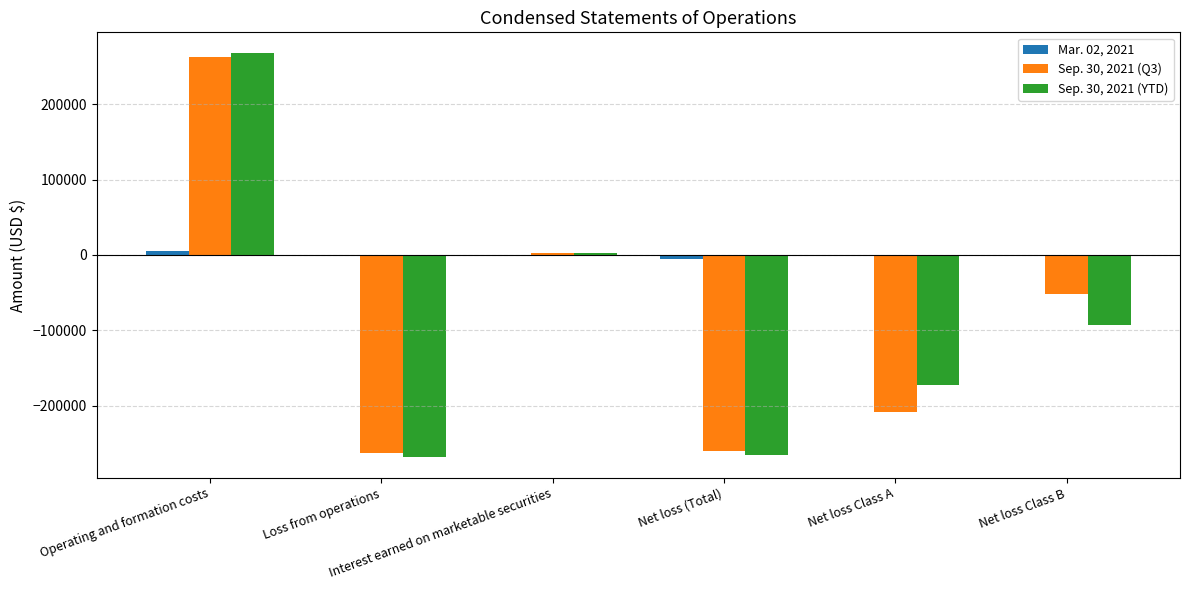

At which label does Sep. 30, 2021 (YTD) reach its peak?

Operating and formation costs